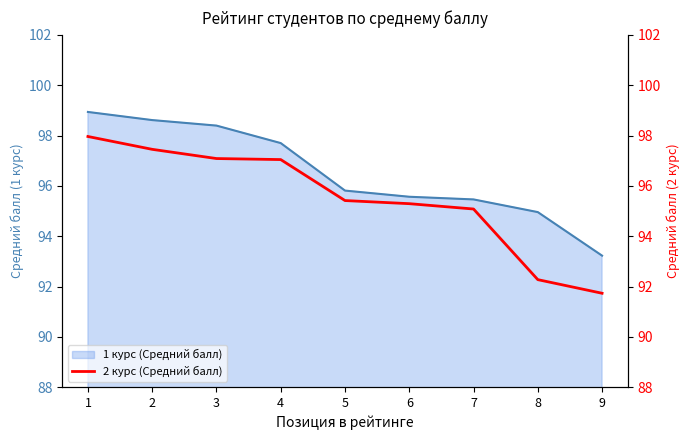

Which category has the highest value across all series?

1